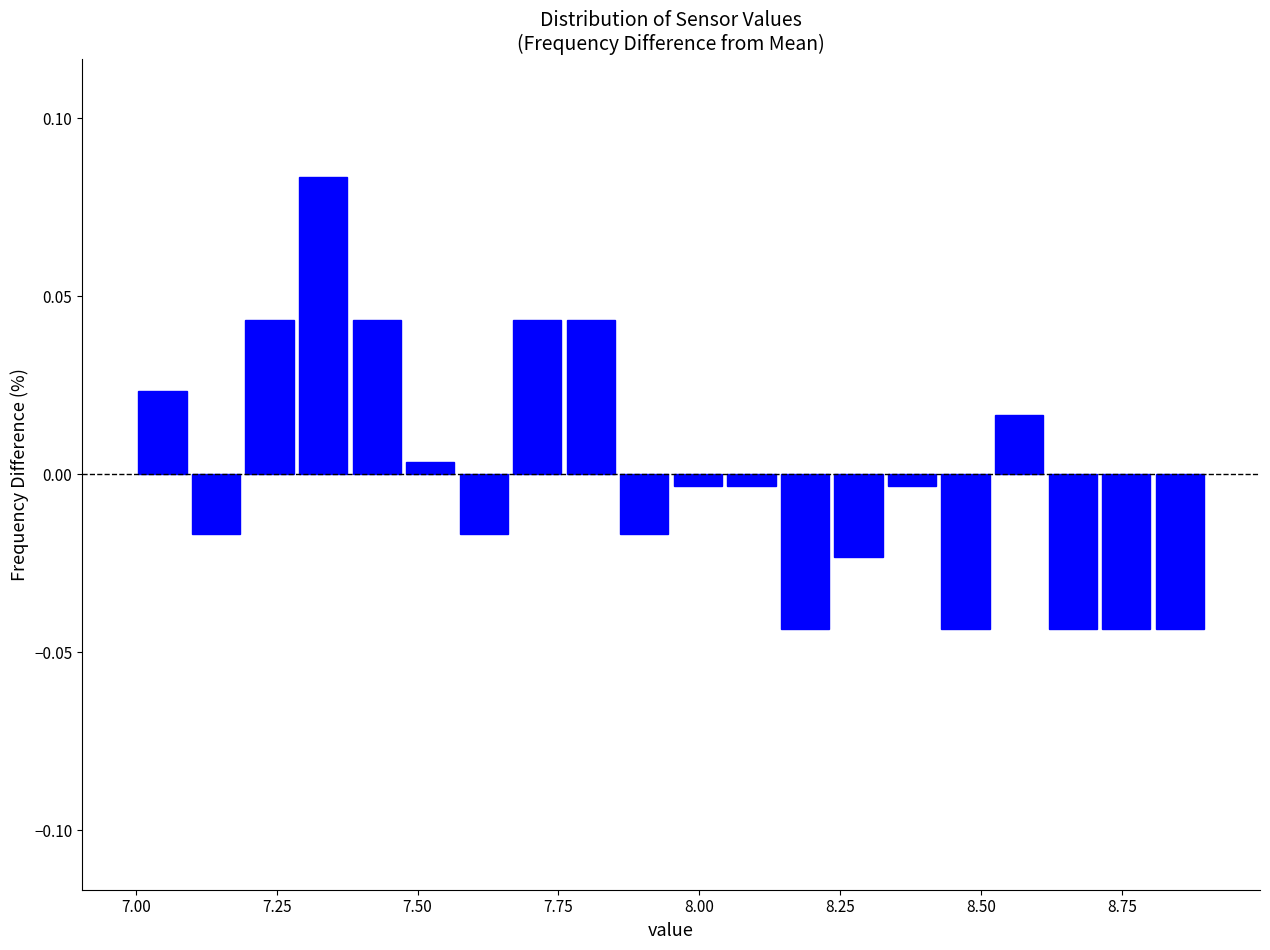

Around what value on the x-axis is the tallest bar? Give the approximate position of its centre, as read against the axis.

7.35